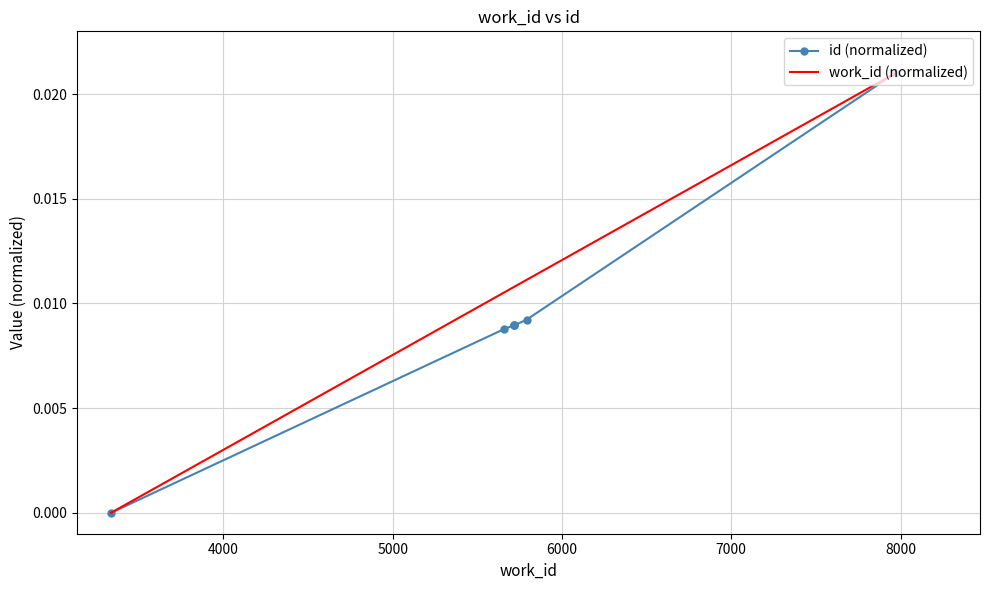

How many positive values does the id (normalized) series have?

6